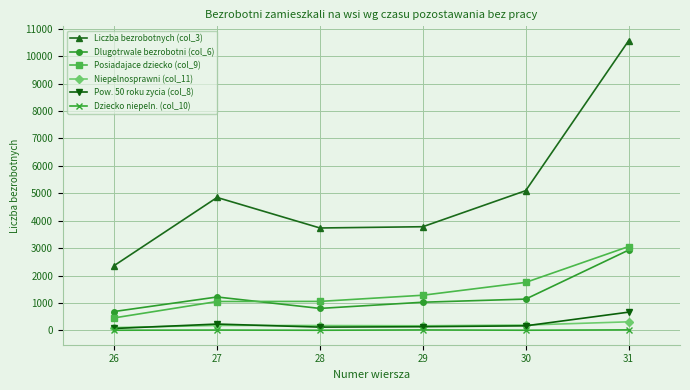

What is the minimum value shown in the chart?

7